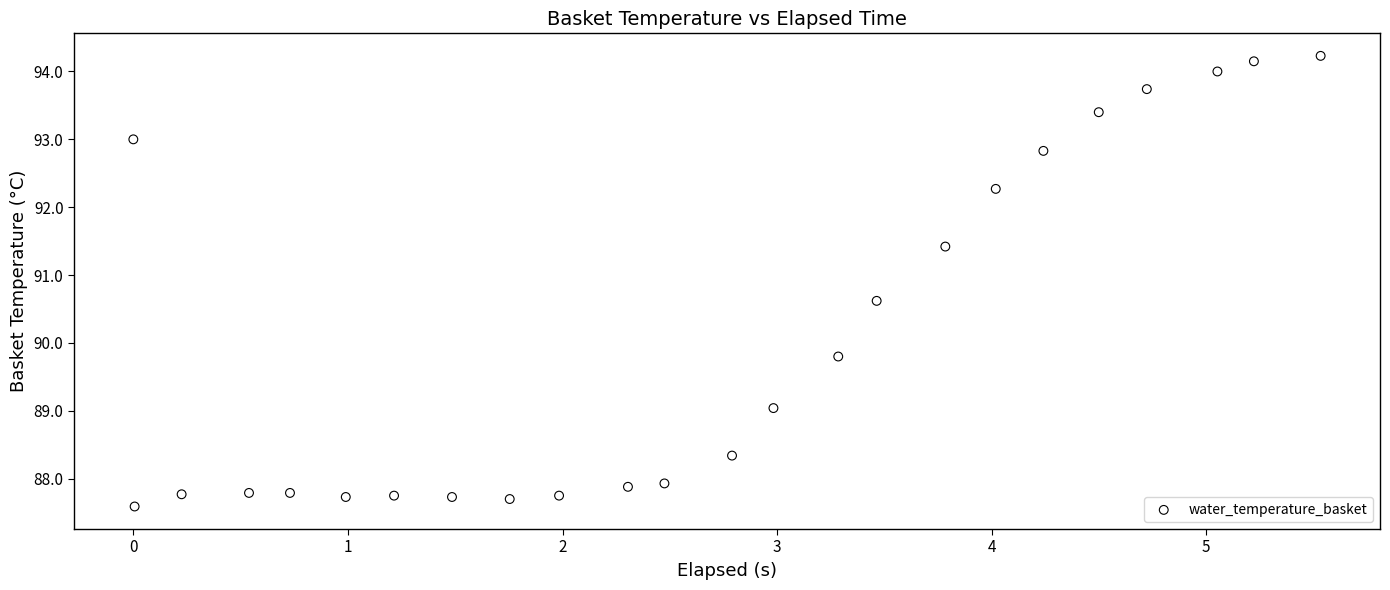

What is the range of Y values (max minus min)?

6.6